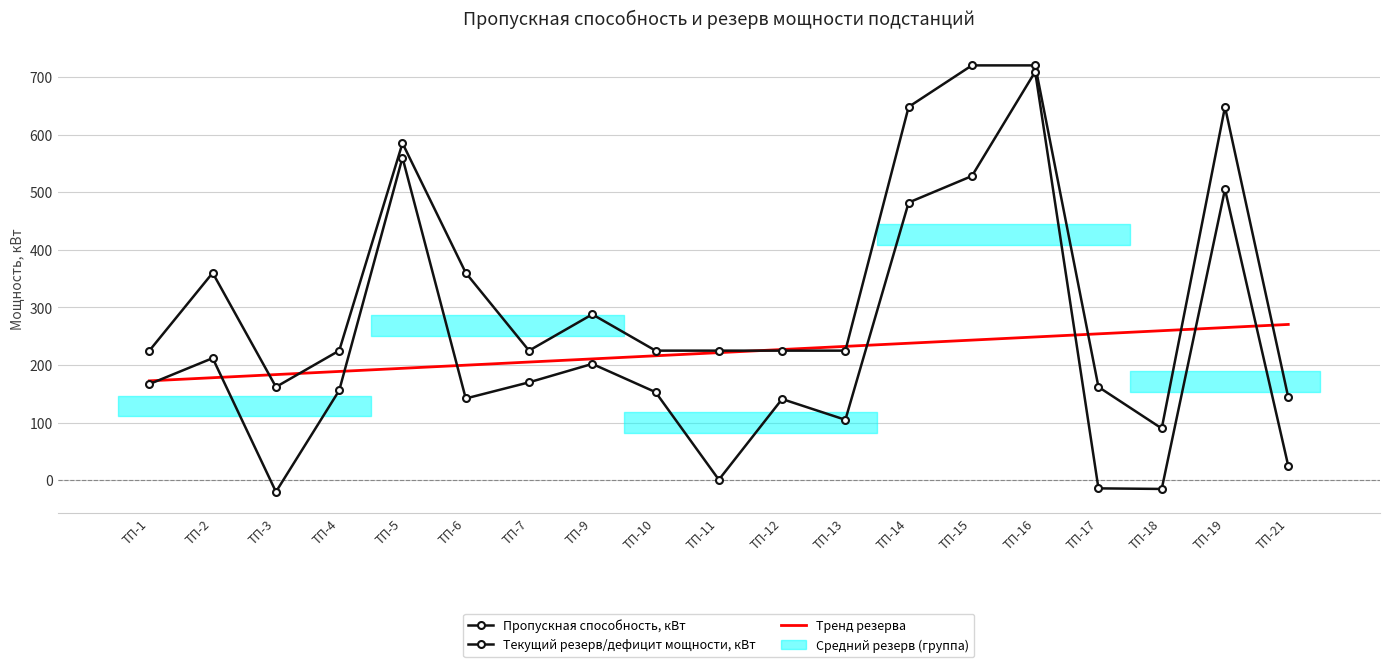

What is the value of the Пропускная способность, кВт point at the 12th from the left?

225.0